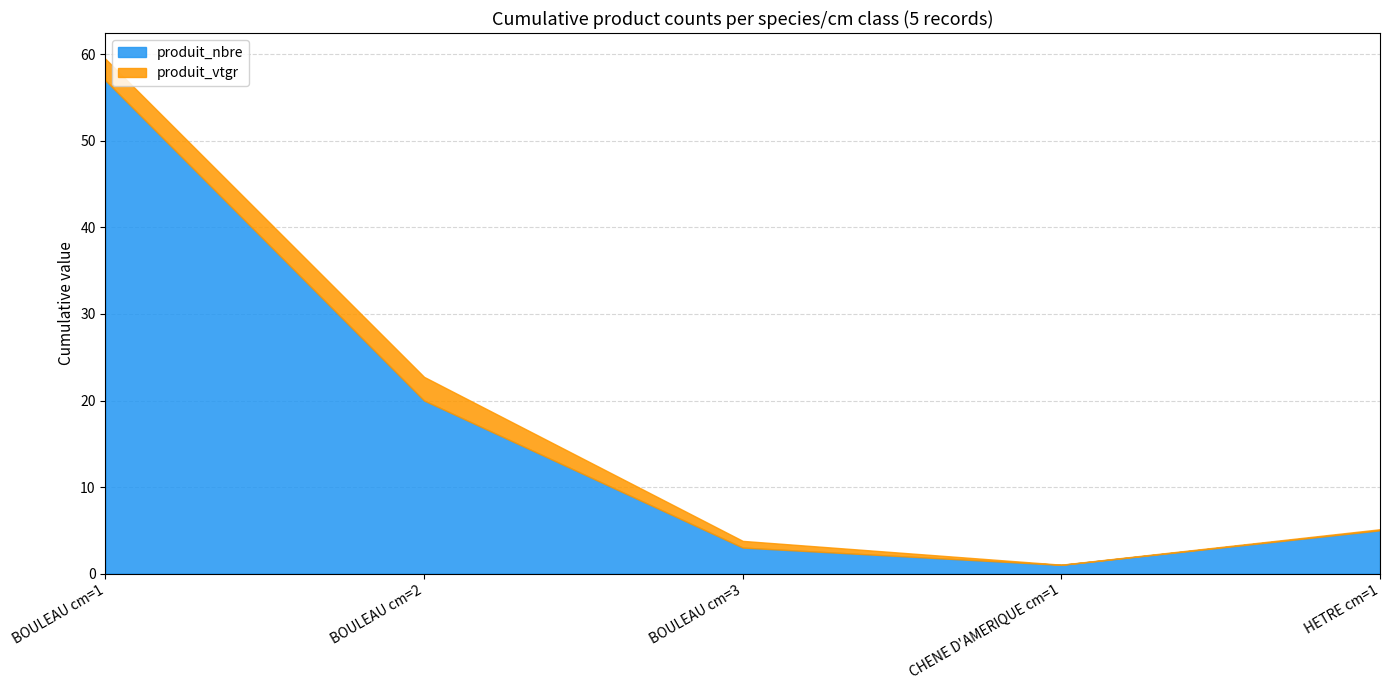

True or false: produit_nbre has more than 1 interior local peaks.

False